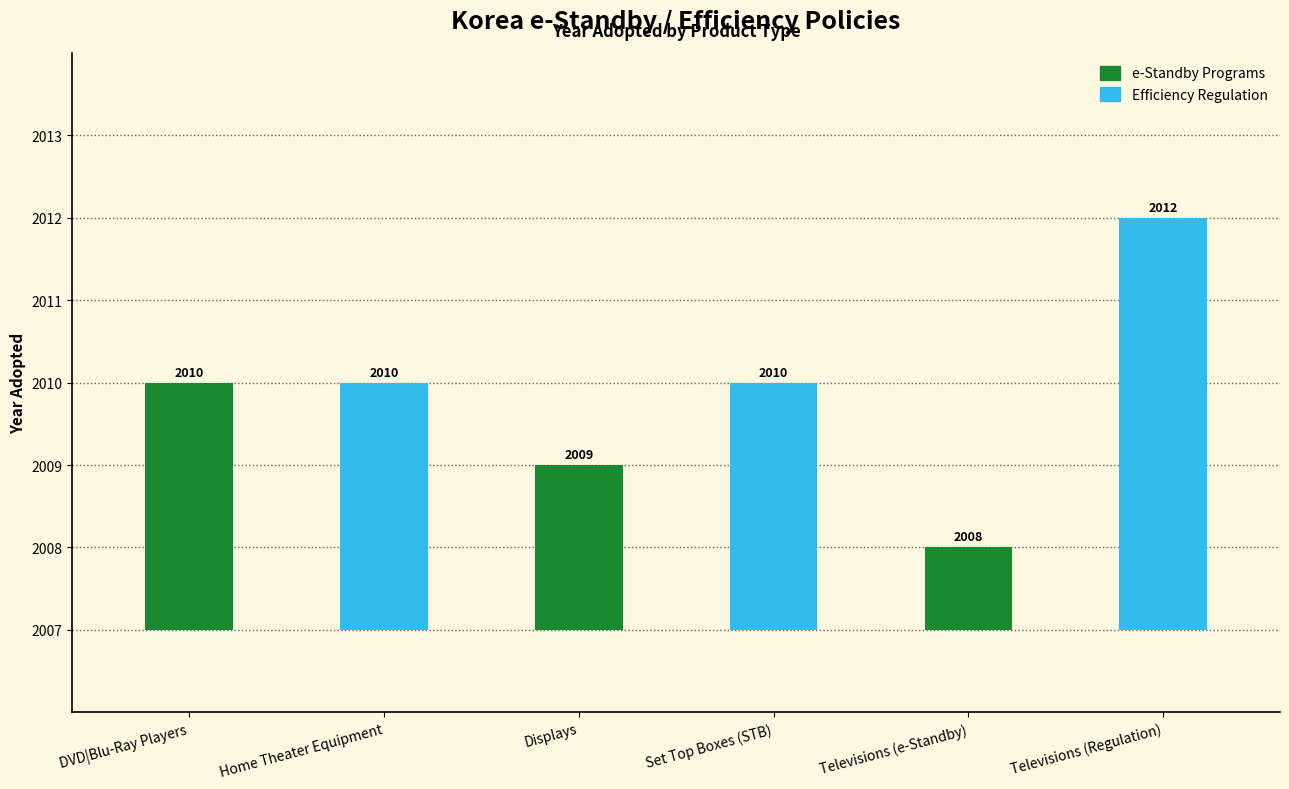

Reading left to right, transcribe all the data shown in this chart.

DVD|Blu-Ray Players=2010	Home Theater Equipment=2010	Displays=2009	Set Top Boxes (STB)=2010	Televisions (e-Standby)=2008	Televisions (Regulation)=2012